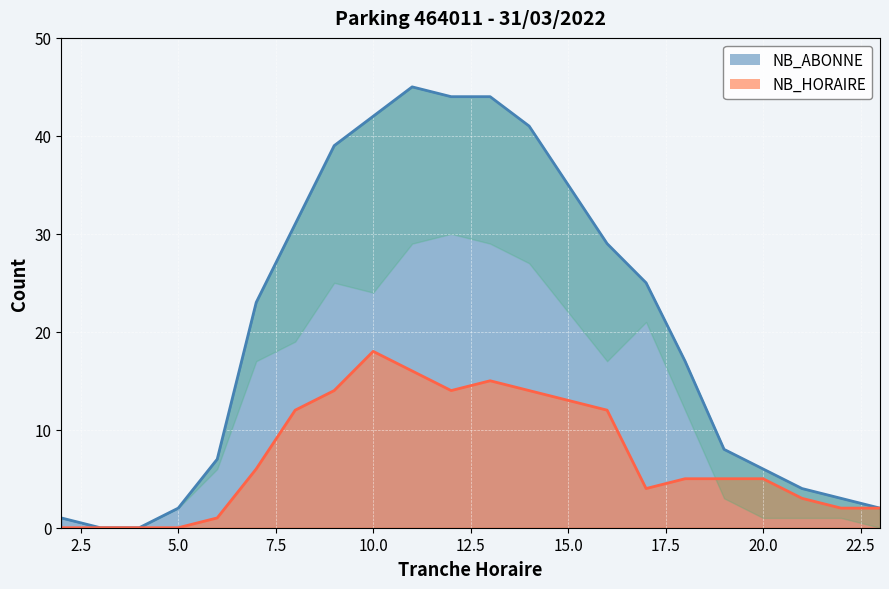

True or false: NB_HORAIRE and NB_ABONNE intersect in this chart.

False